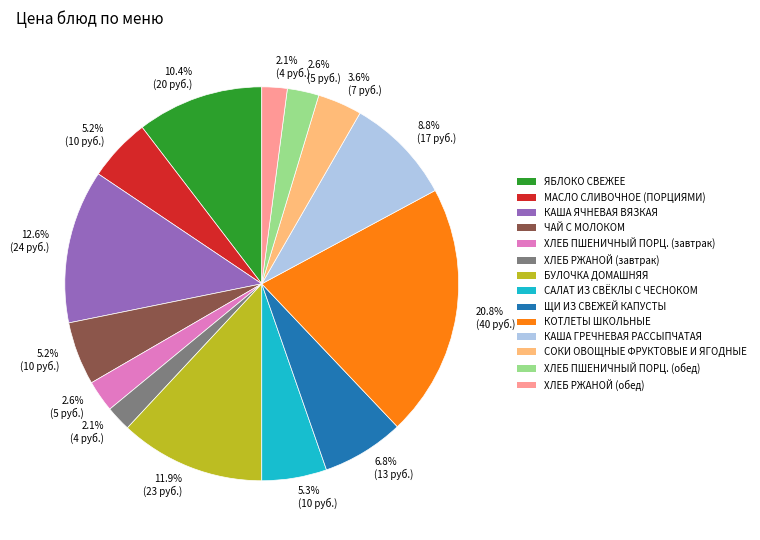

Is there a majority slice in this chart?

No